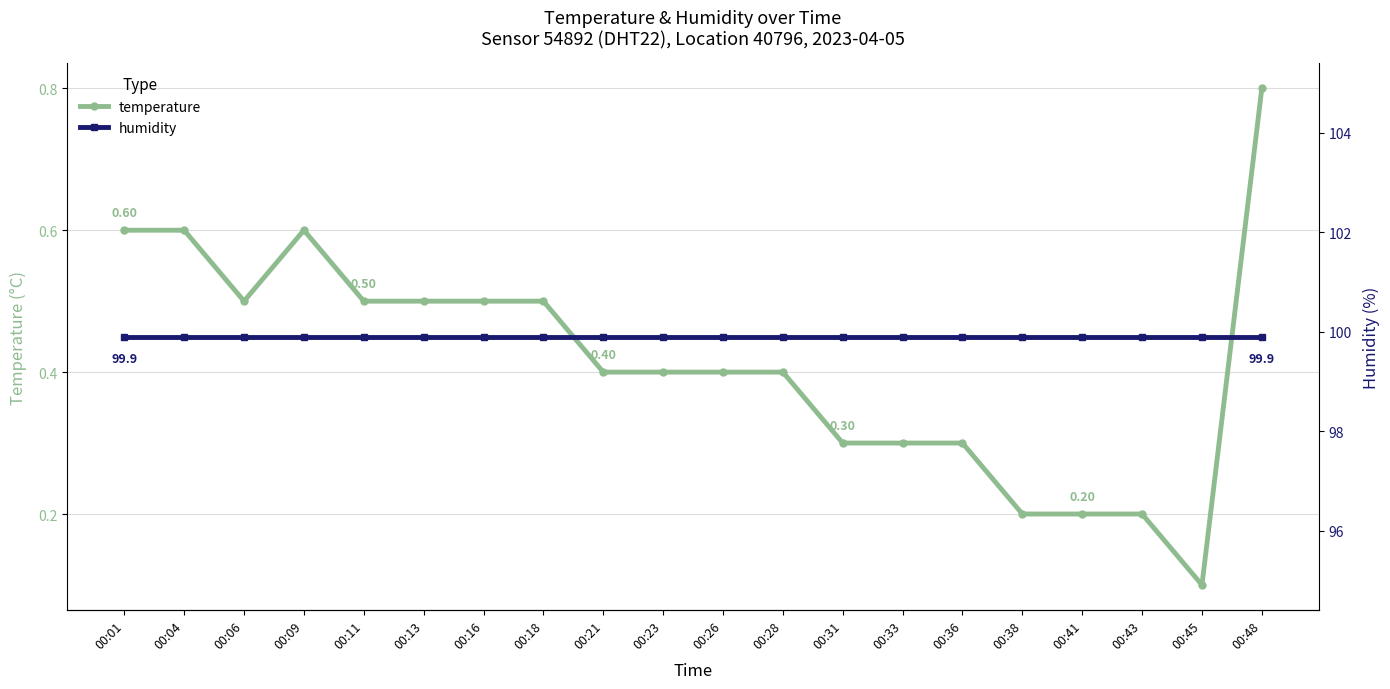

True or false: humidity and temperature cross at least once.

False